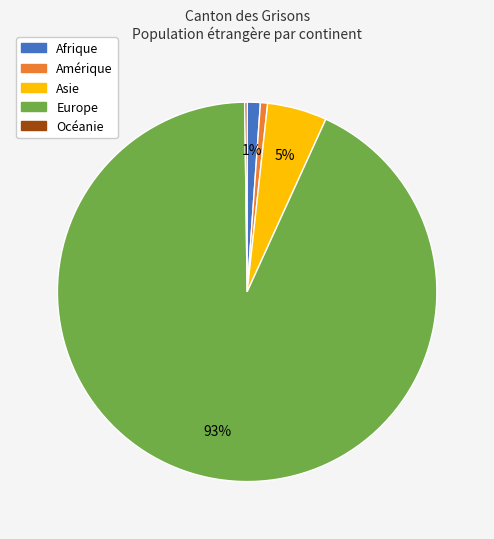

To the nearest percent, what is the difference between the Europe and Asie slice percentages?

88%